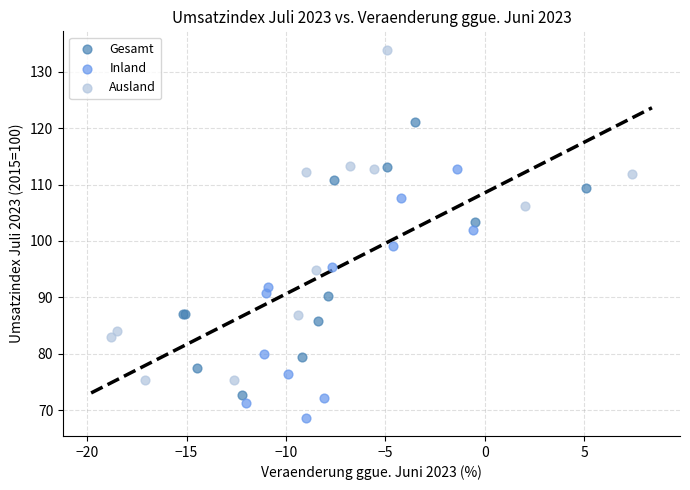

Which series contains the lowest Y value?

Inland